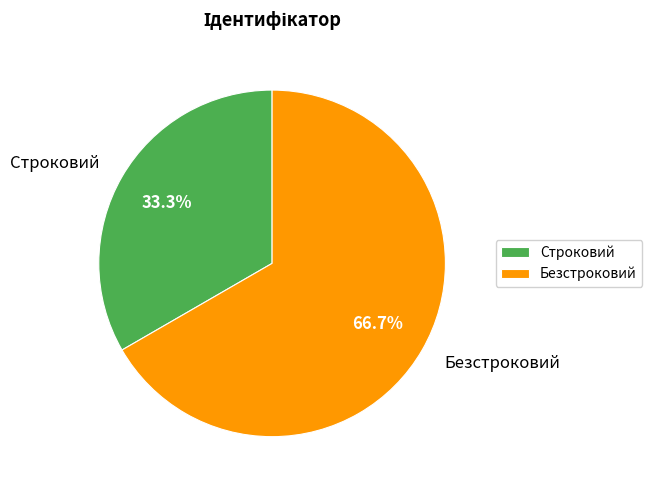

Which slice is the largest?

Безстроковий